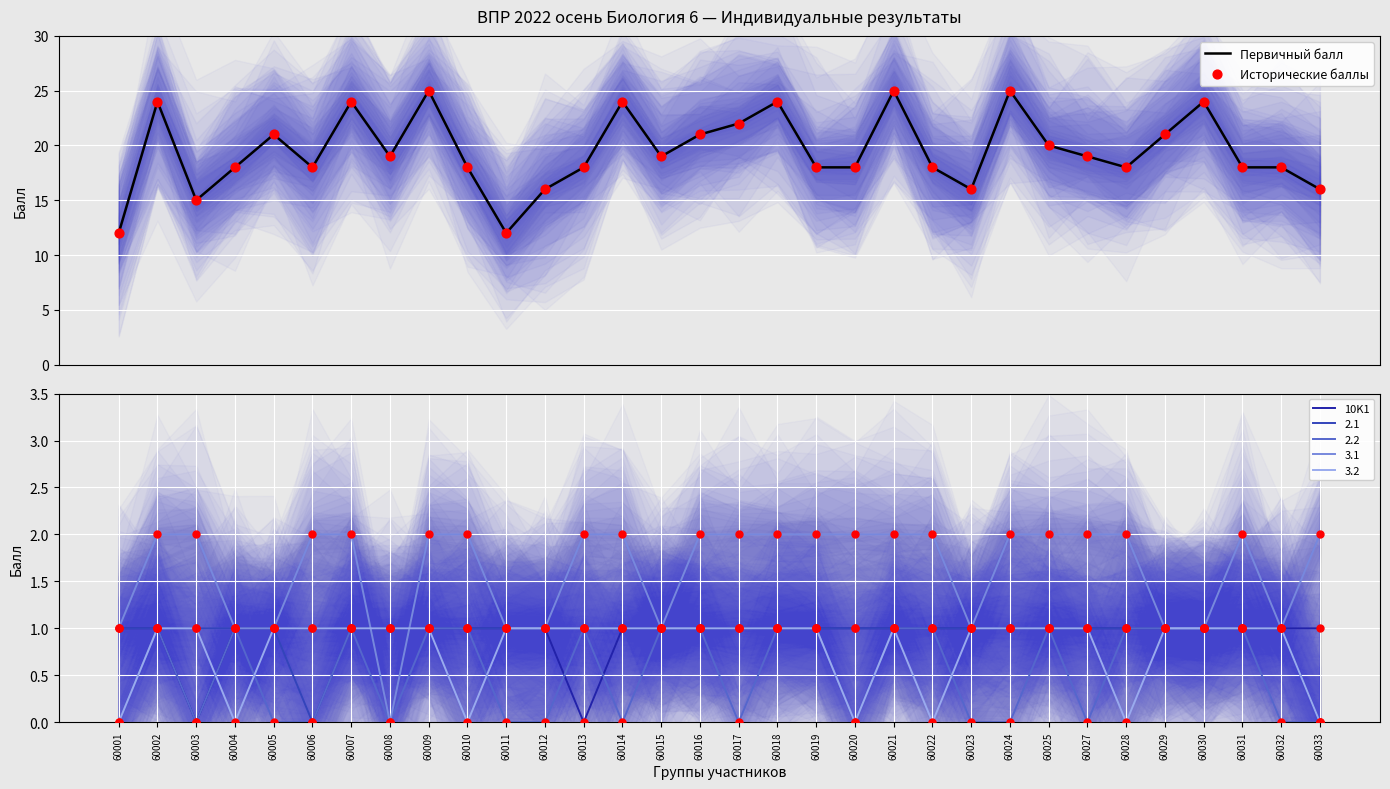

Which series has the largest total across all categories?

Первичный балл